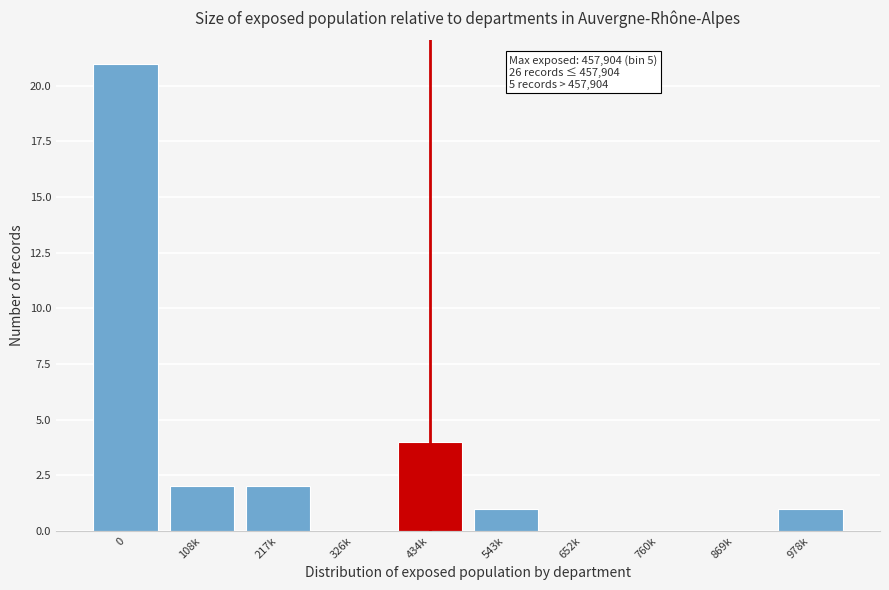

Reading right to left, extract all data points from this chart.

978k=1	869k=0	760k=0	652k=0	543k=1	434k=4	326k=0	217k=2	108k=2	0=21